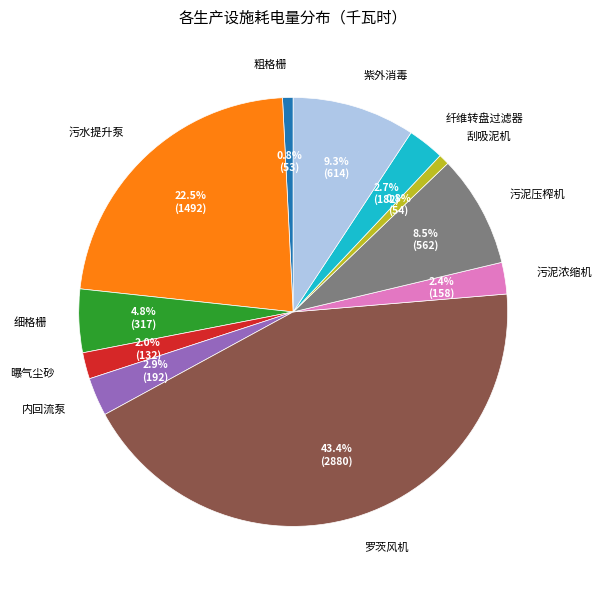

Does 内回流泵 represent more than half of the total?

No